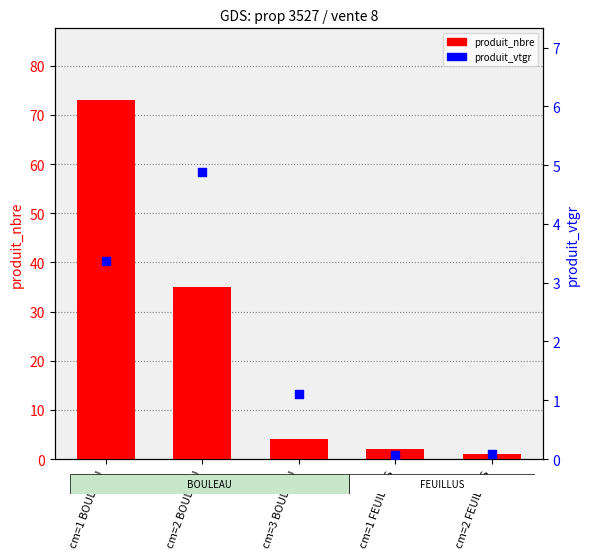

What is the total value across all series at cm=2 FEUILLUS?

1.1